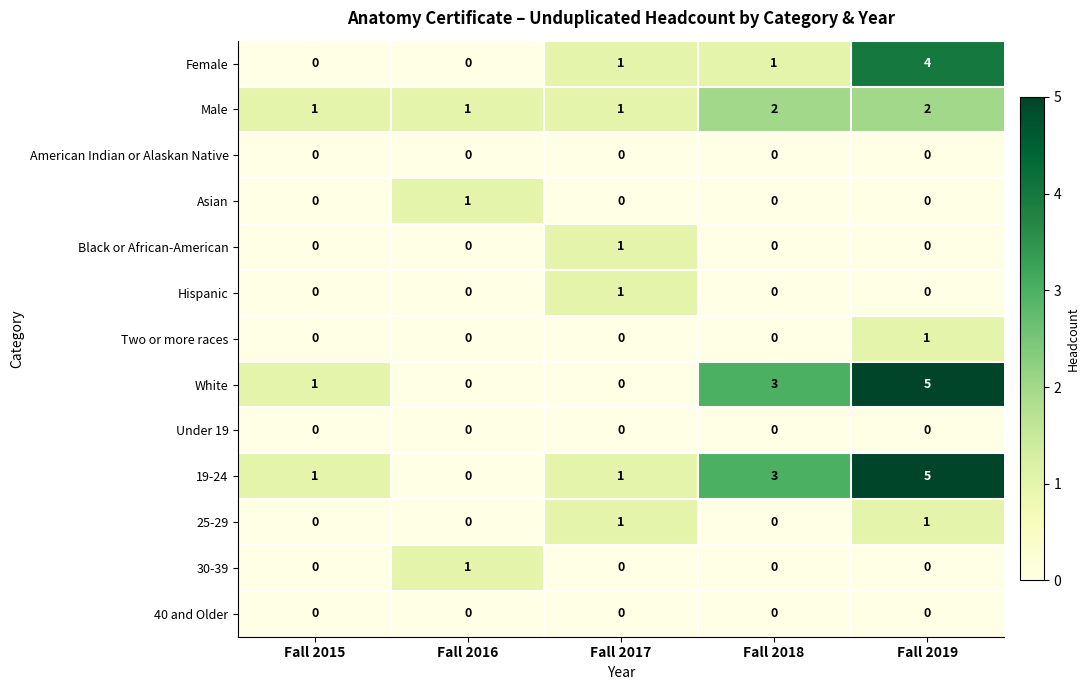

At which category is the sum across all series the highest?

Fall 2019